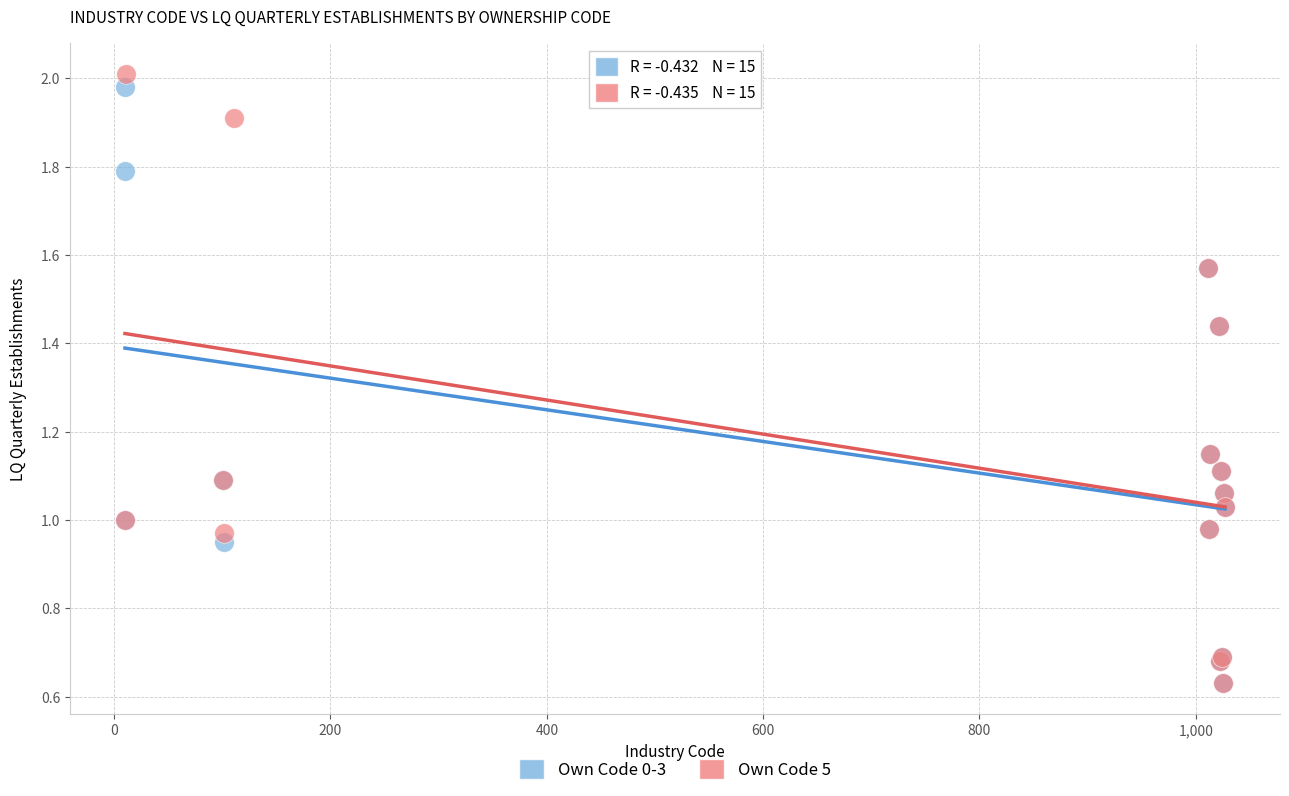

Which series has the widest spread of Y values?

Own Code 5